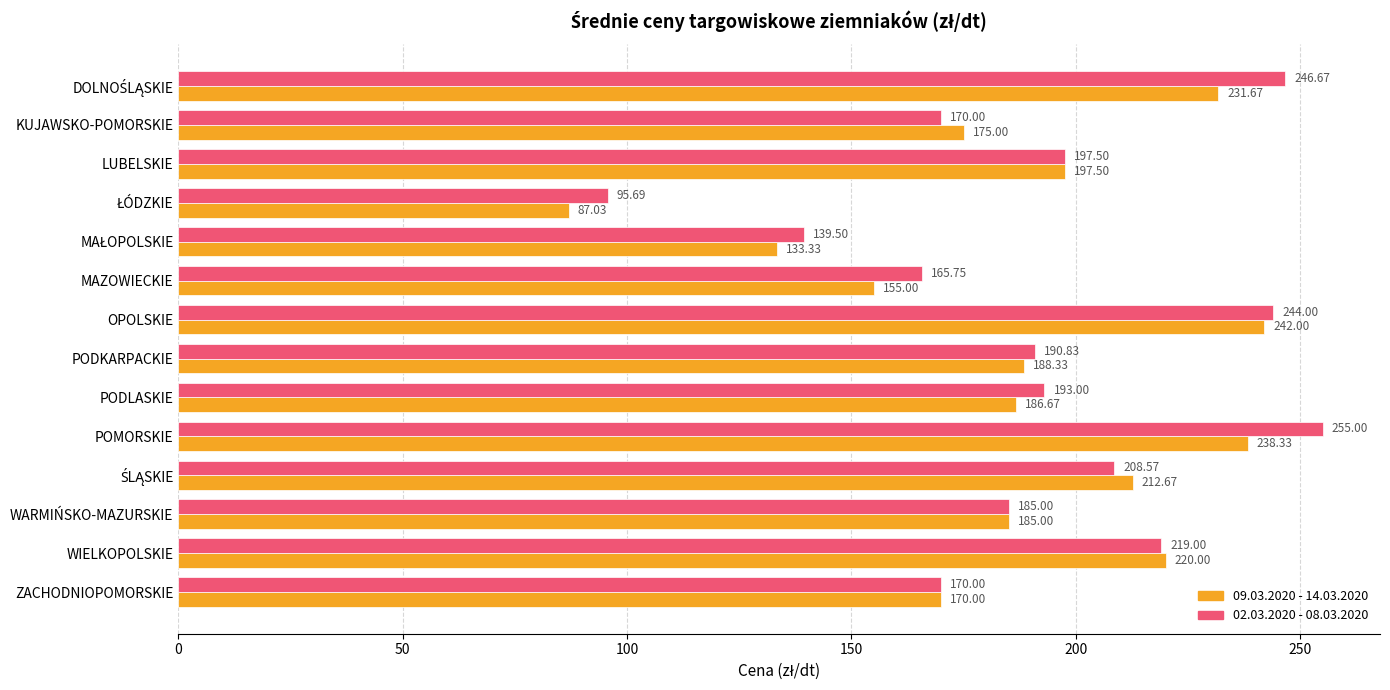

What is the spread (max minus min) of values at POMORSKIE?

16.7